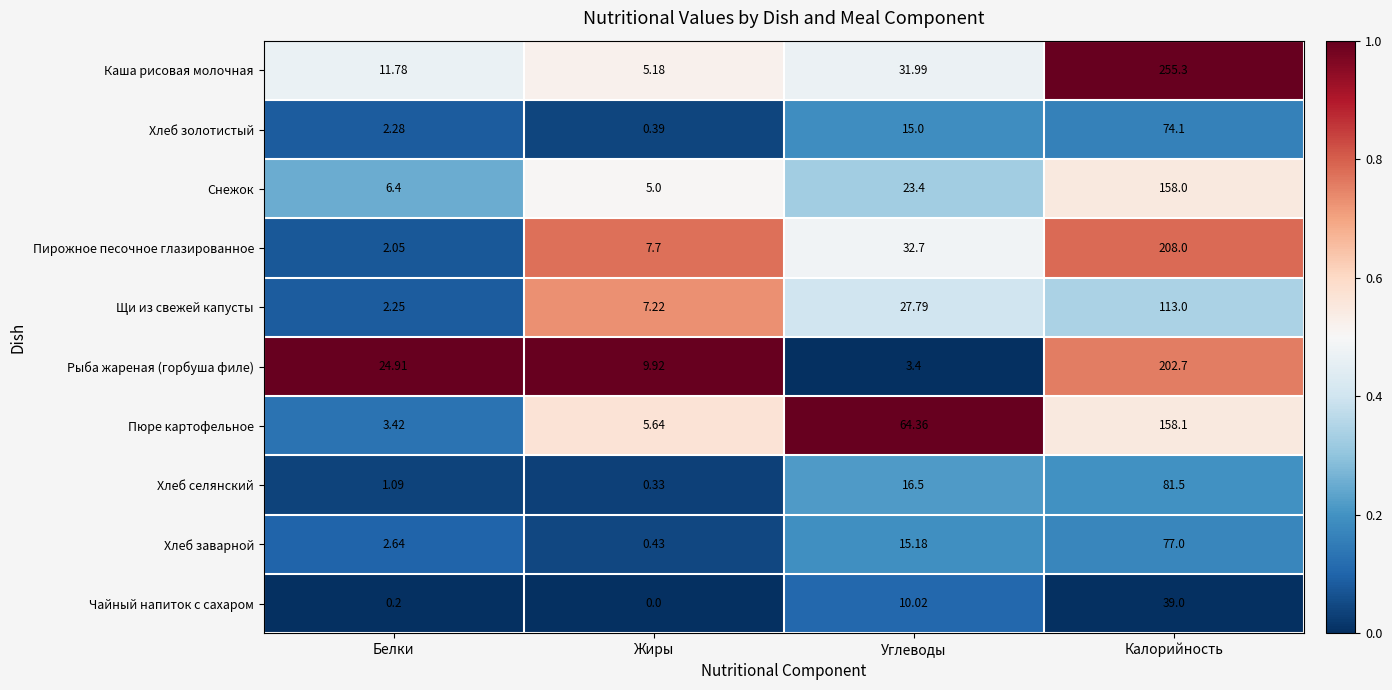

At which category does the chart reach its minimum across all series?

Жиры